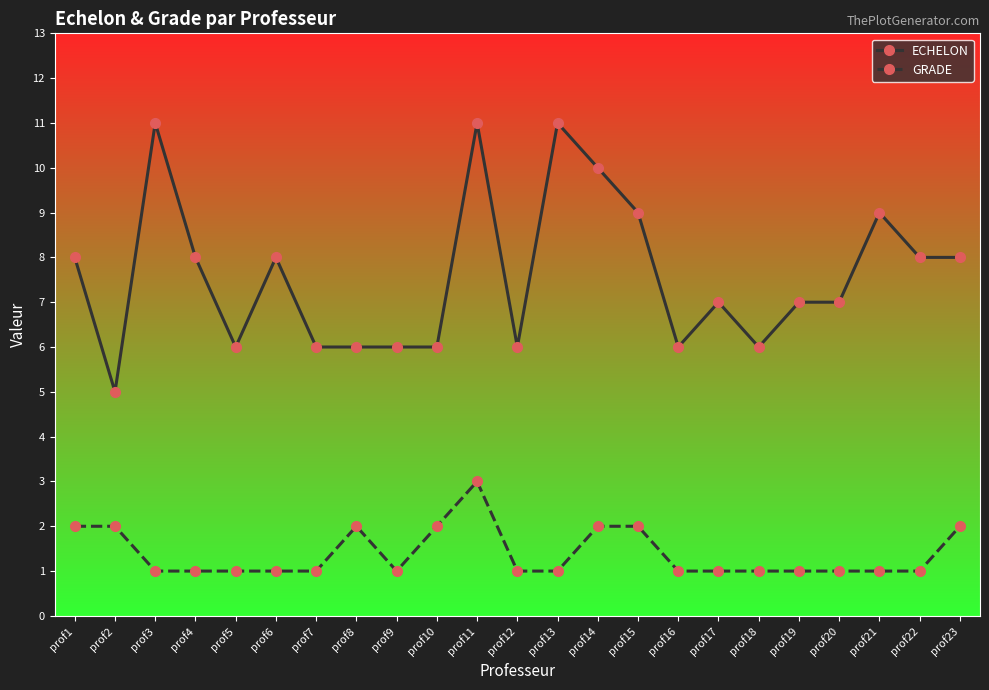

Which series has the largest total across all categories?

ECHELON